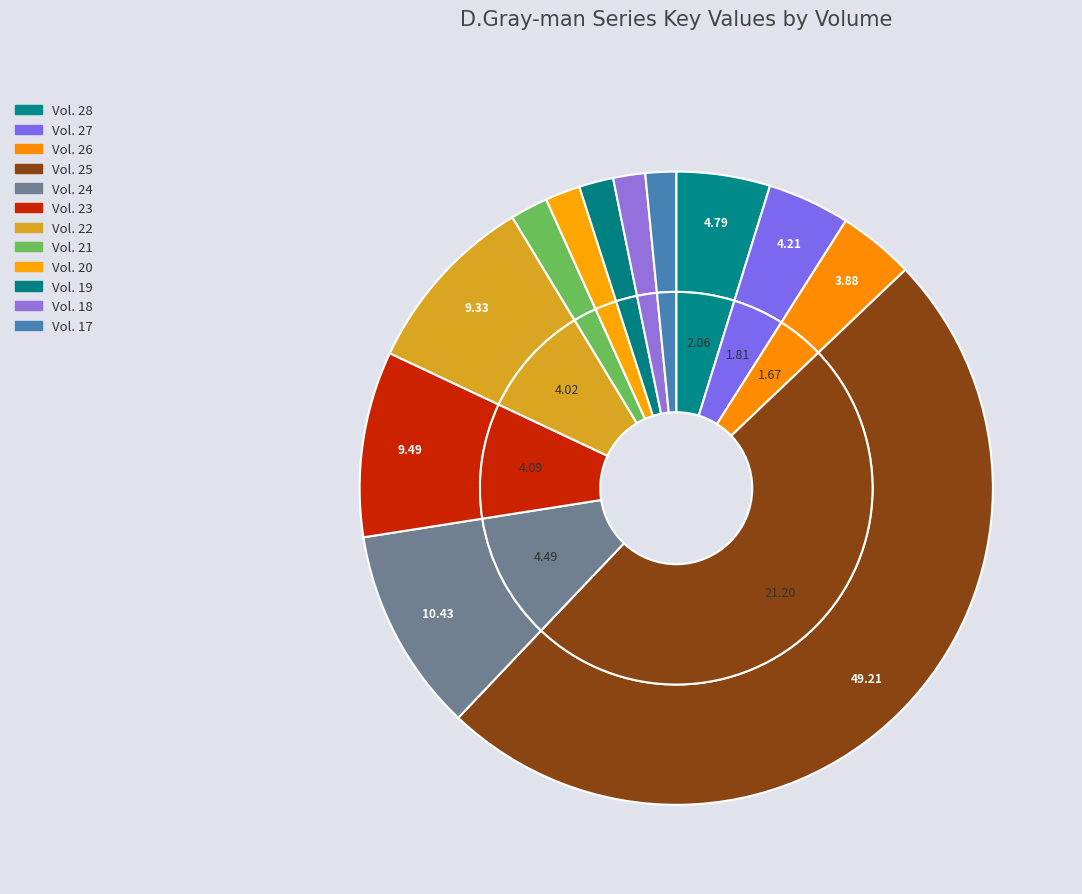

To the nearest percent, what portion does Vol. 25 represent?

49%